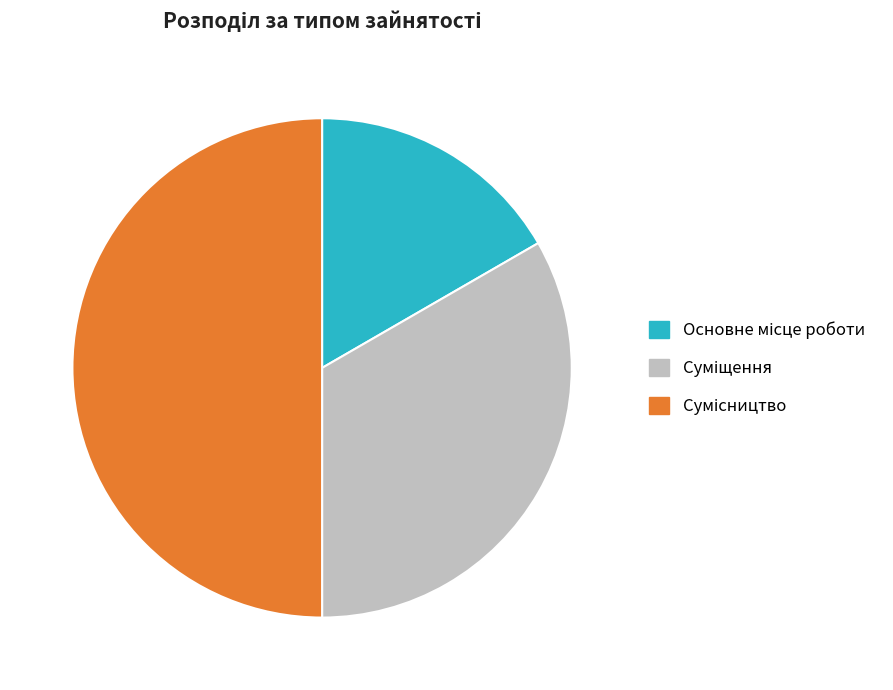

What percentage is the Суміщення slice, to the nearest percent?

33%